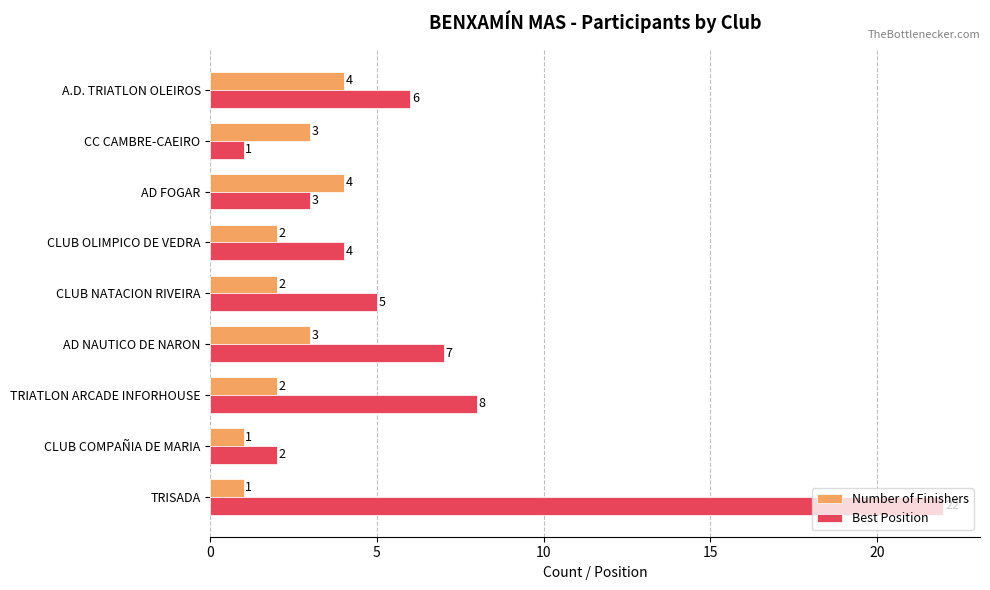

What is the maximum value shown in the chart?

22